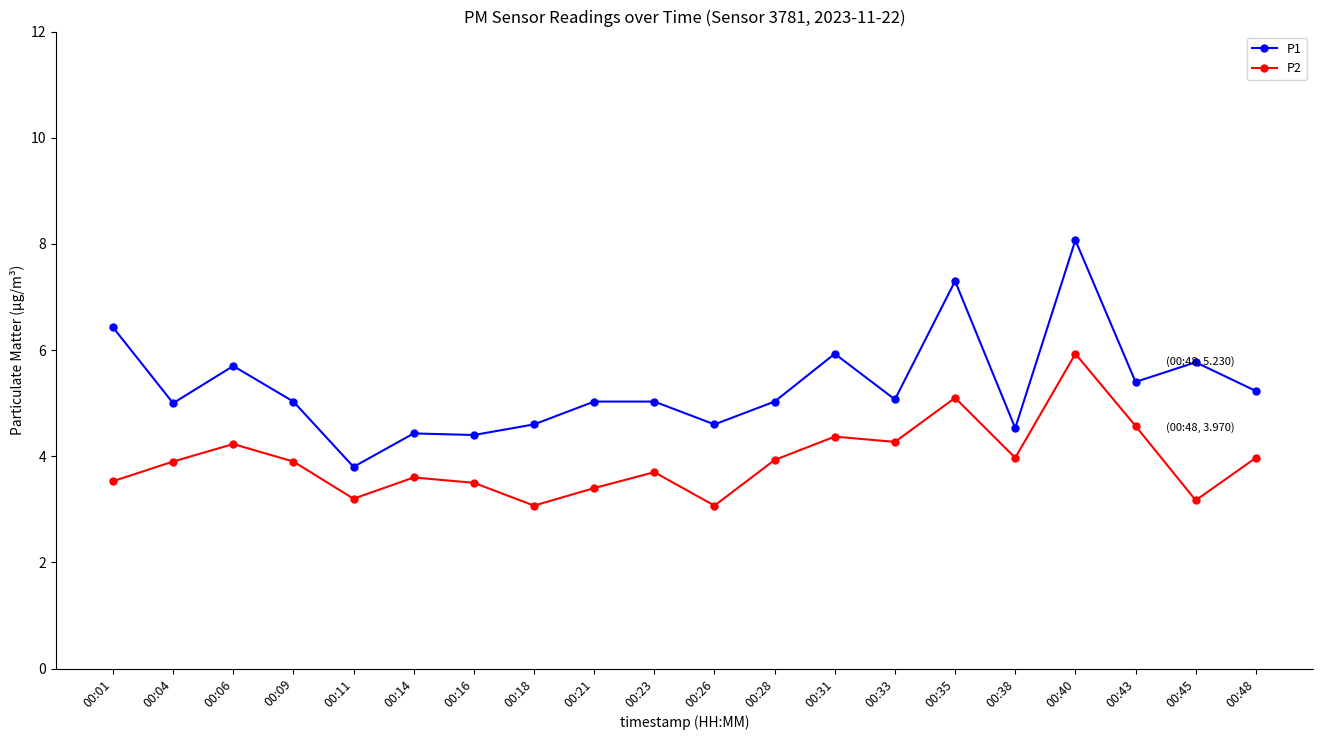

Where is the first local maximum for P2?

00:06